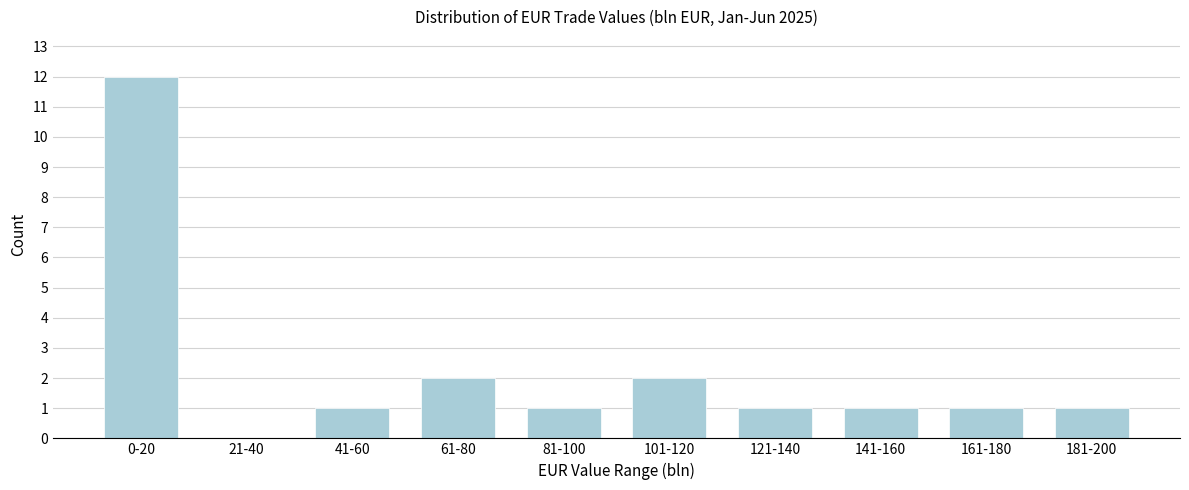

Reading right to left, what are all the values shown in this chart?

181-200=1	161-180=1	141-160=1	121-140=1	101-120=2	81-100=1	61-80=2	41-60=1	21-40=0	0-20=12